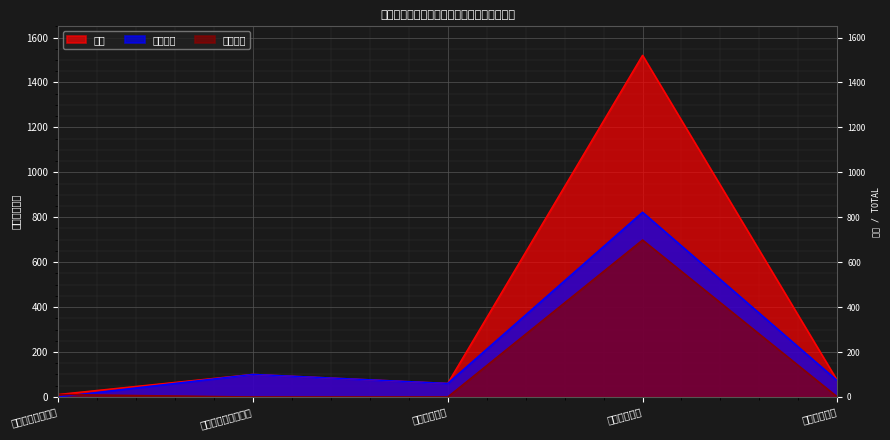

What are all the series names shown in the legend?

合计, 基本支出, 项目支出